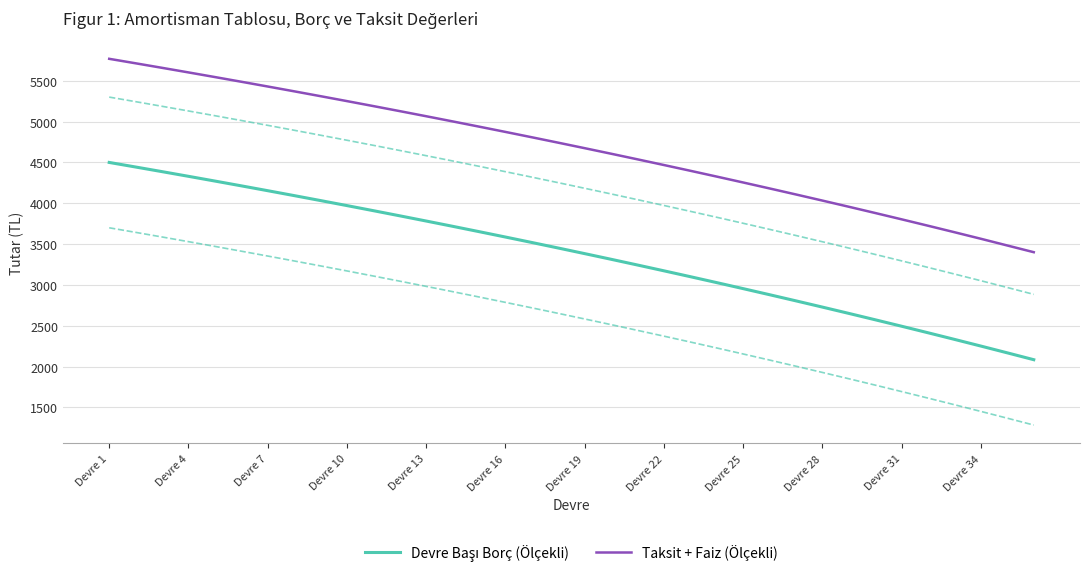

What is the difference between the highest and lowest values at Devre 34?

1313.6